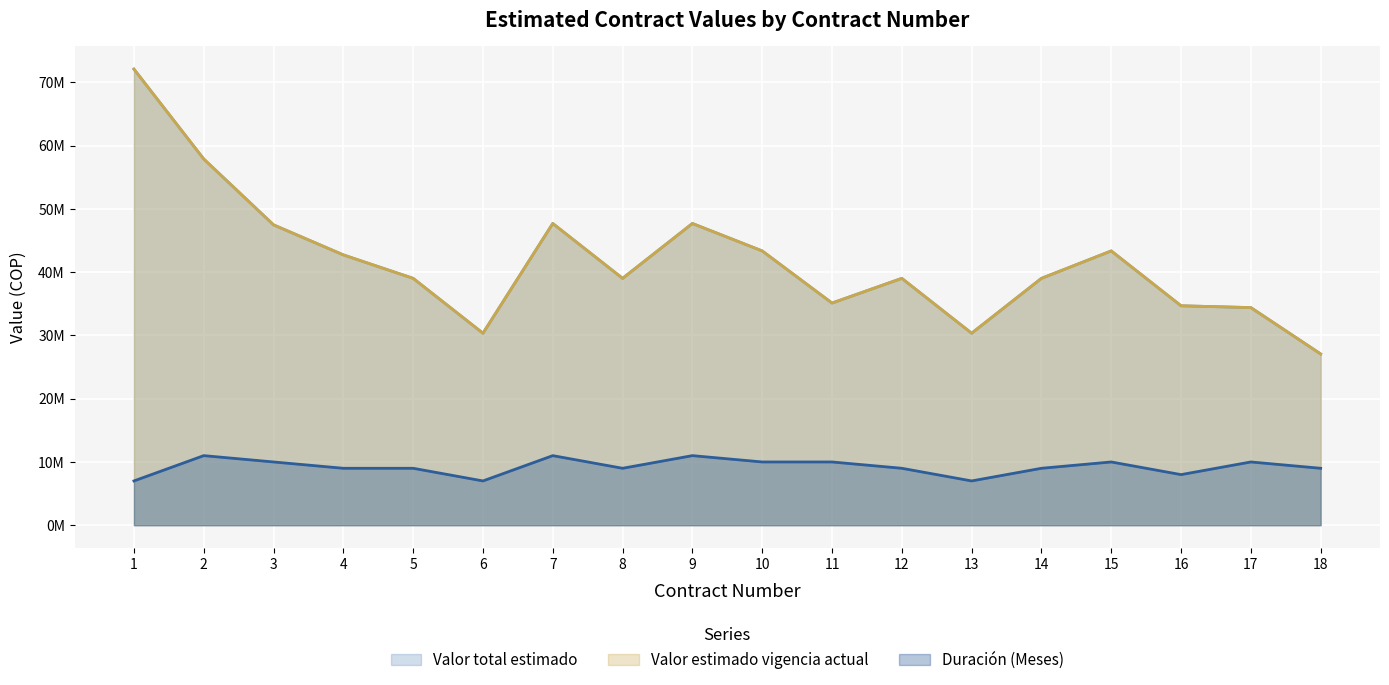

Read the Duración (Meses) value at 14.

9000000